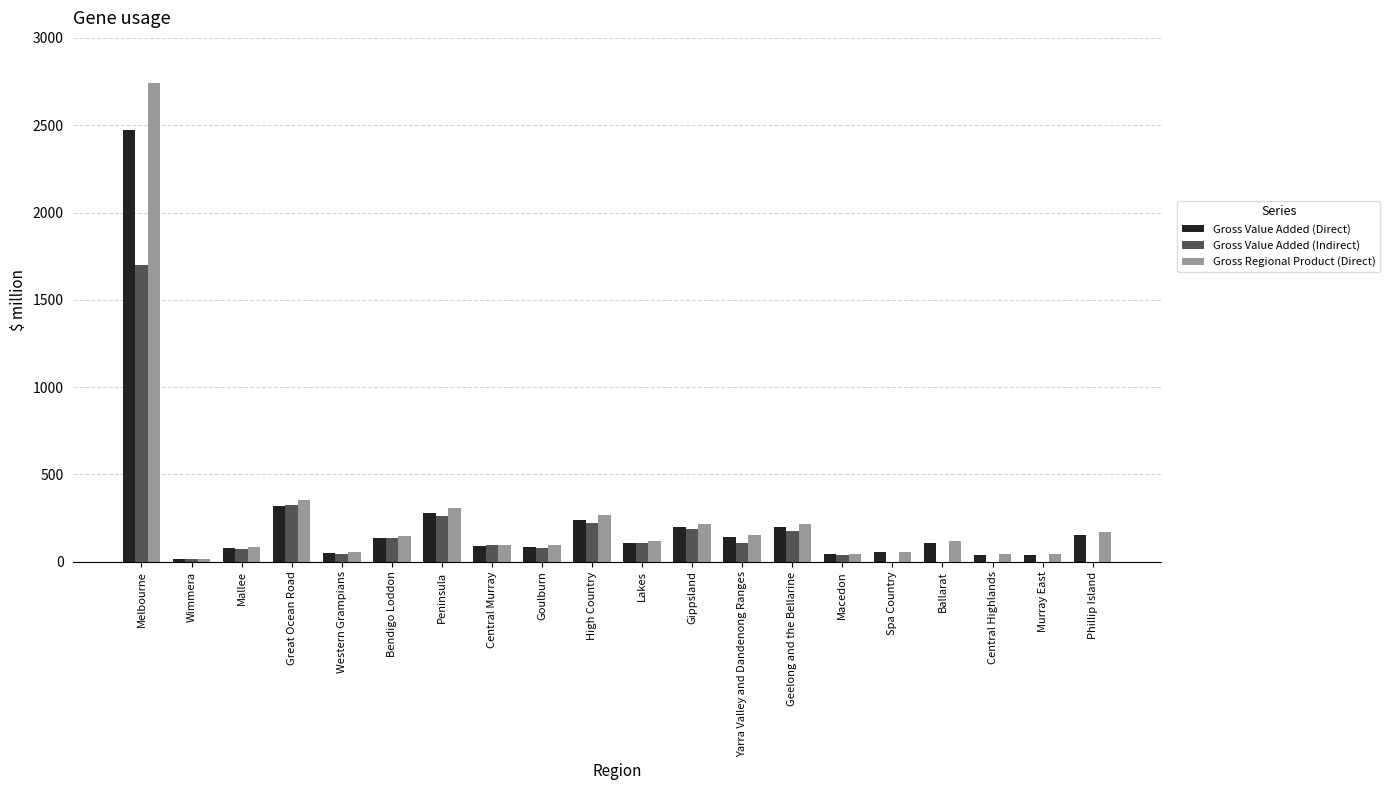

True or false: Gross Value Added (Direct) has a value of 473.6 at Peninsula.

False